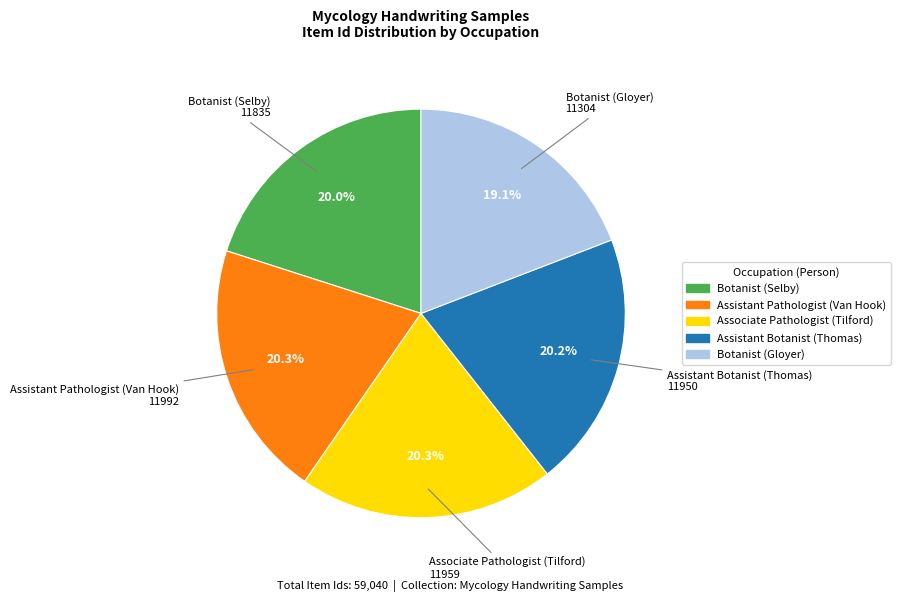

Does Assistant Pathologist (Van Hook) represent more than half of the total?

No